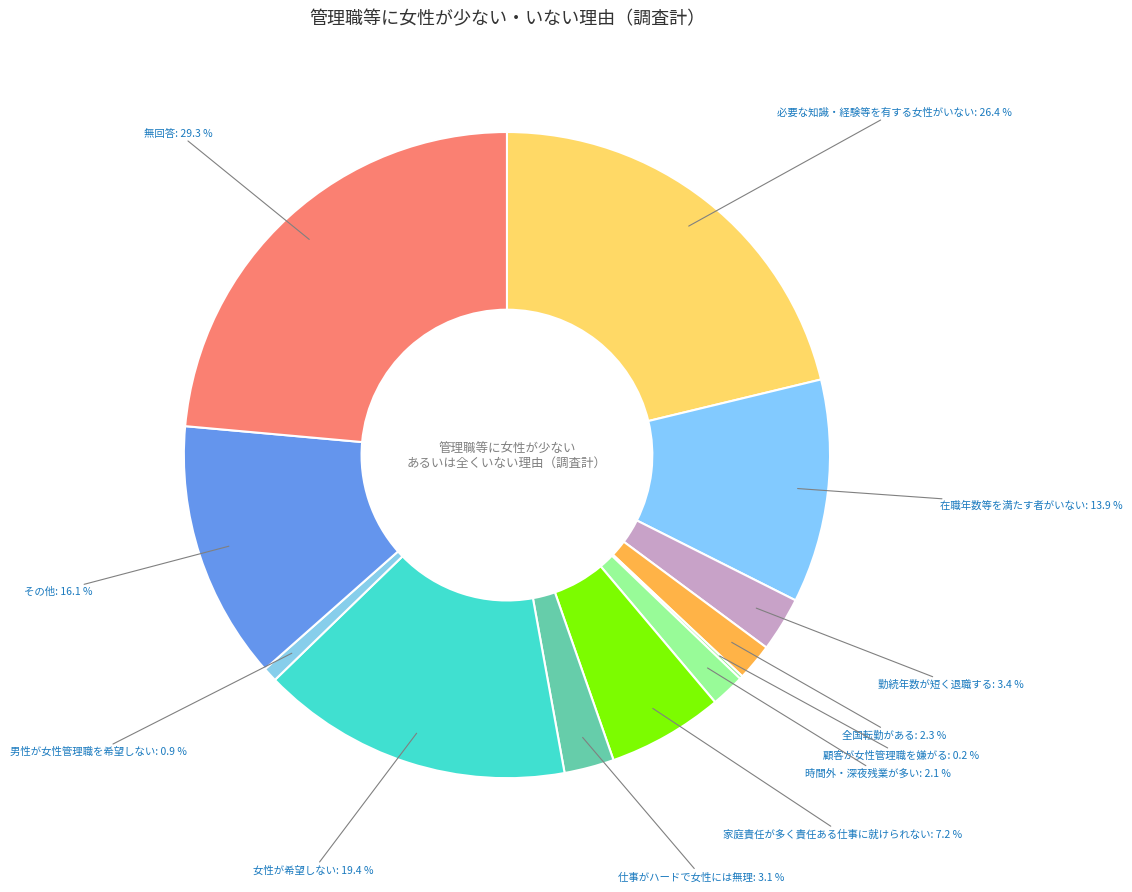

What is the change in value from 顧客が女性管理職を嫌がる to 仕事がハードで女性には無理である?

+2.9